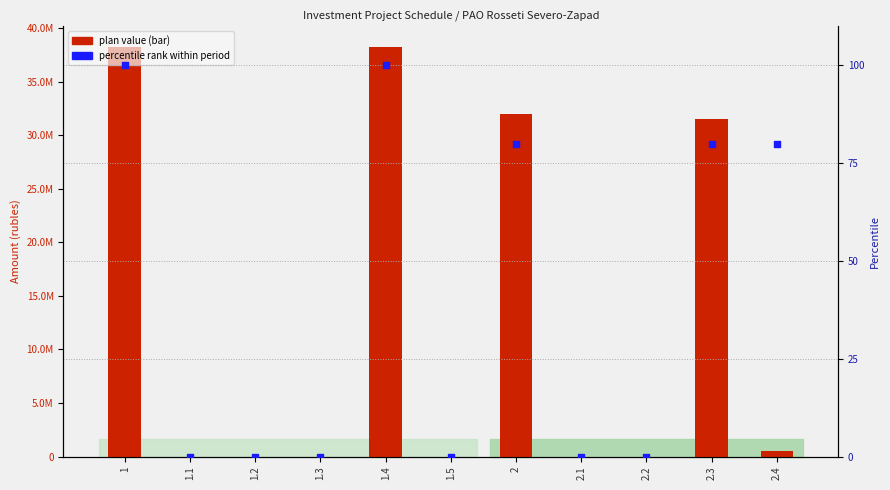

Which series reaches the minimum Y coordinate?

plan value